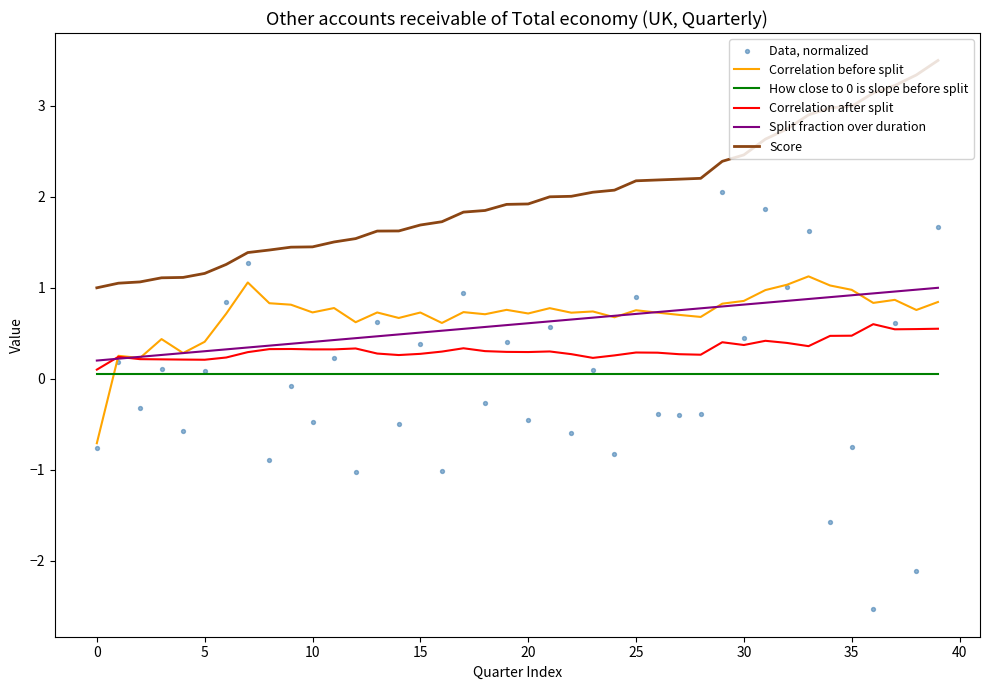

Which series reaches the minimum Y coordinate?

Data, normalized